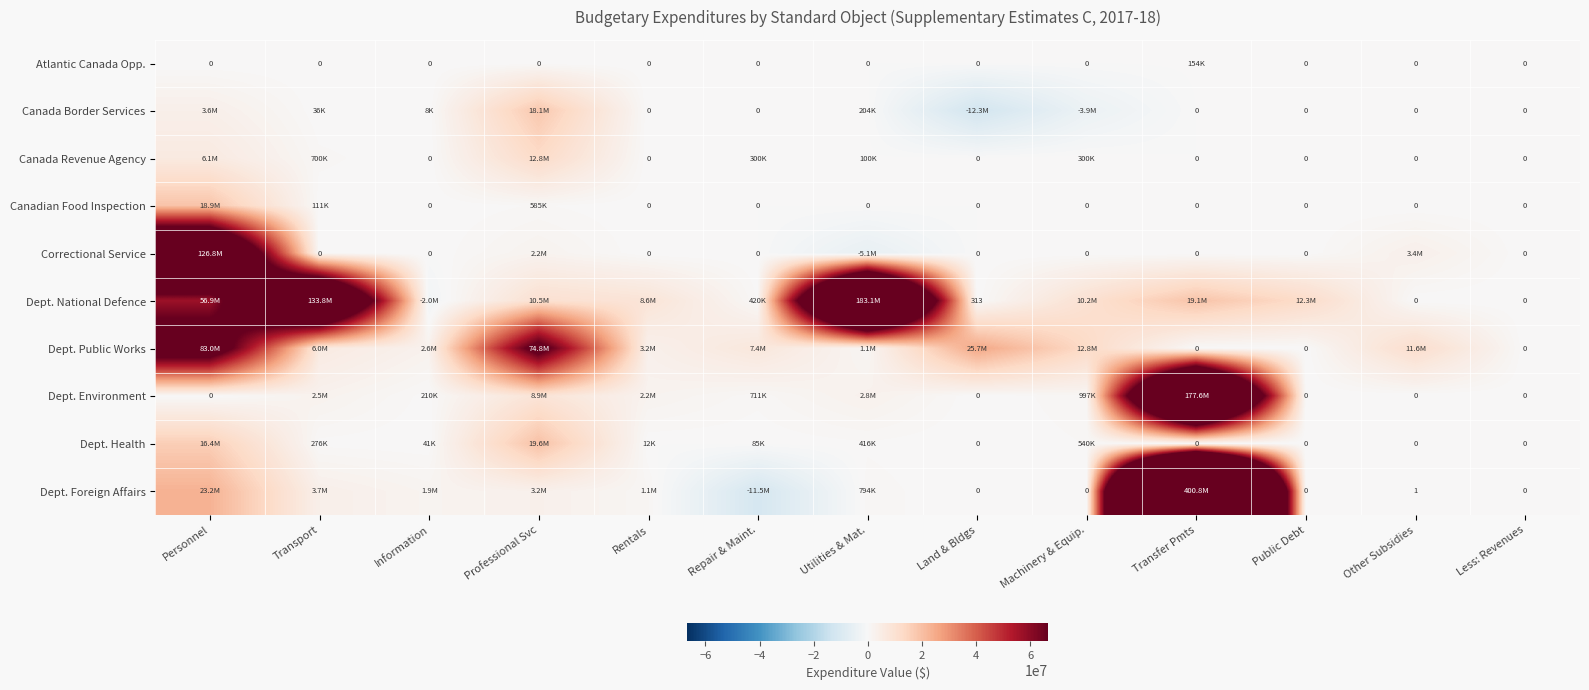

What is the maximum value shown in the chart?

400813748